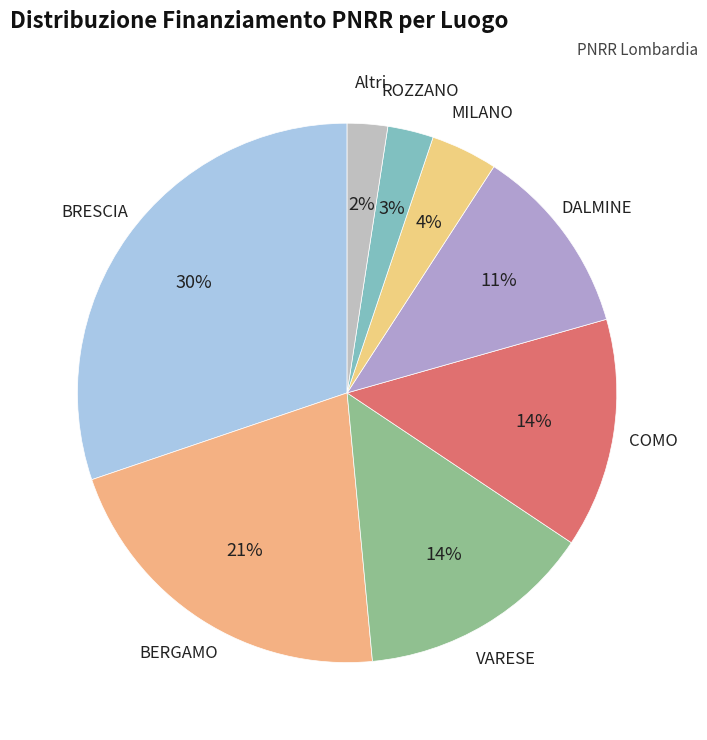

Does any single category account for the majority?

No